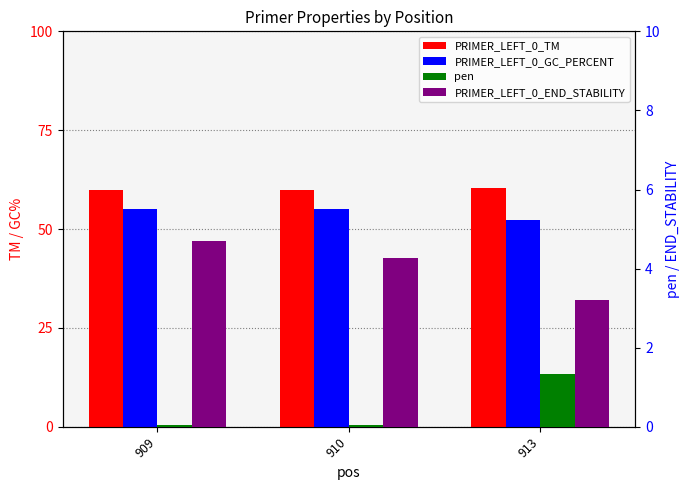

Are the bars horizontal?

No